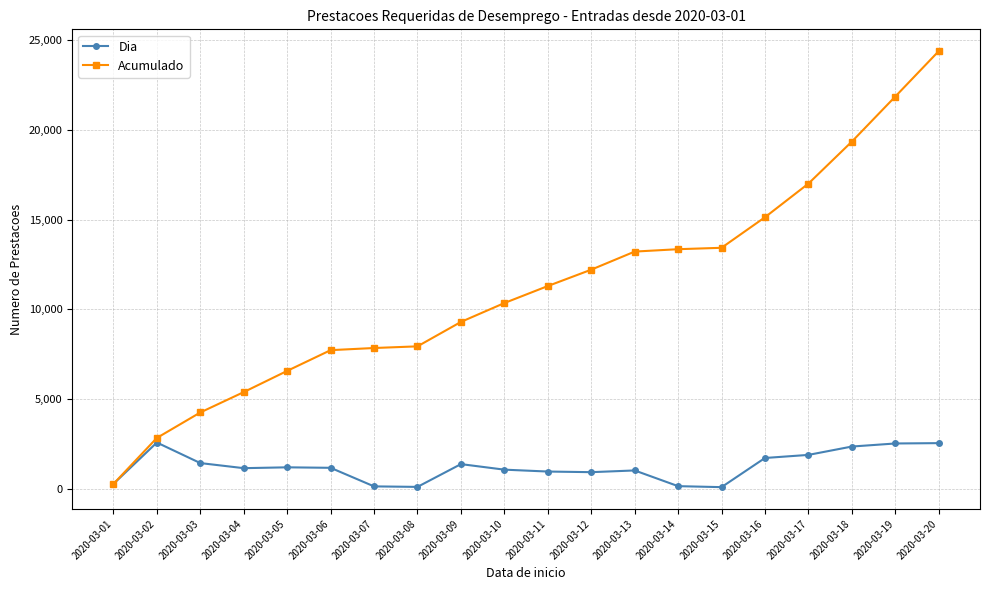

At 2020-03-12, list the series in order from smallest to largest.

Dia, Acumulado